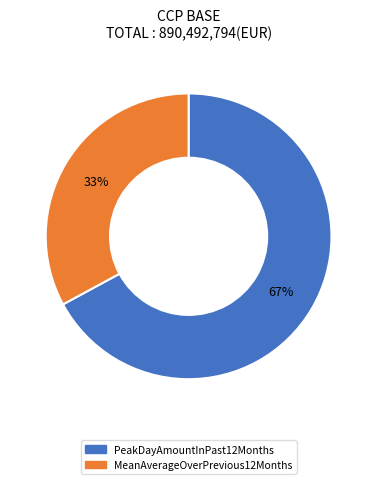

Does any single category account for the majority?

Yes